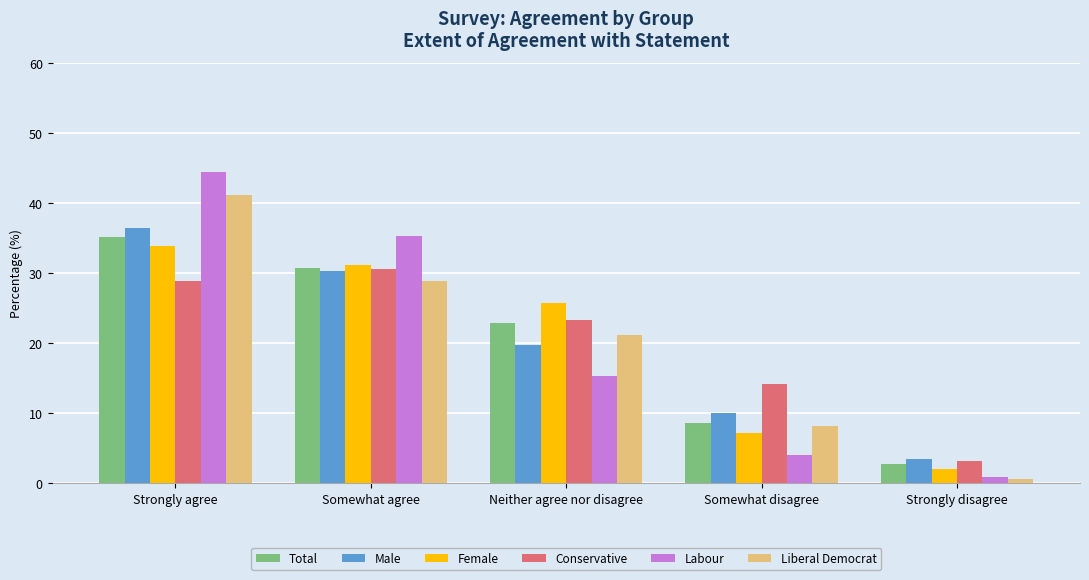

Does the chart contain stacked bars?

No